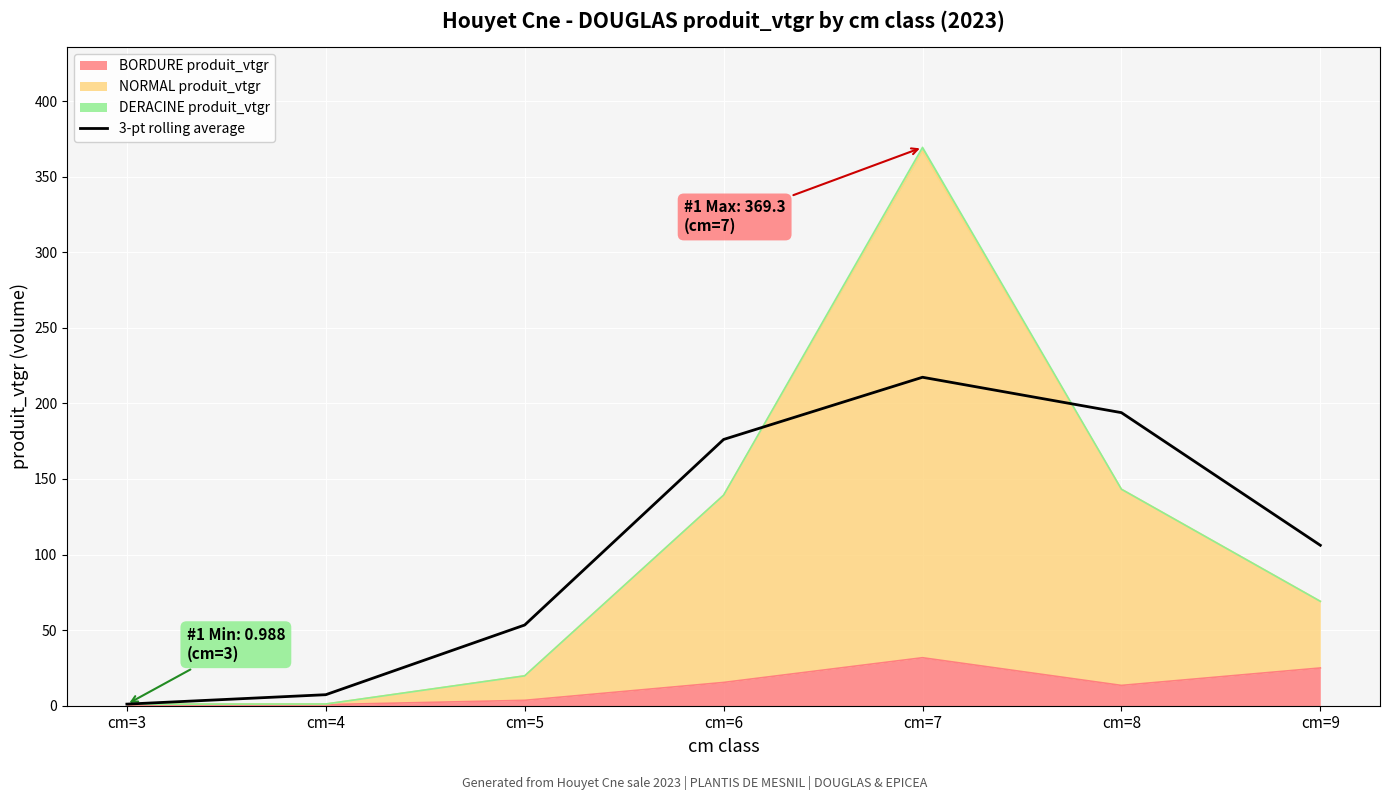

At which category does the chart reach its minimum across all series?

cm=3